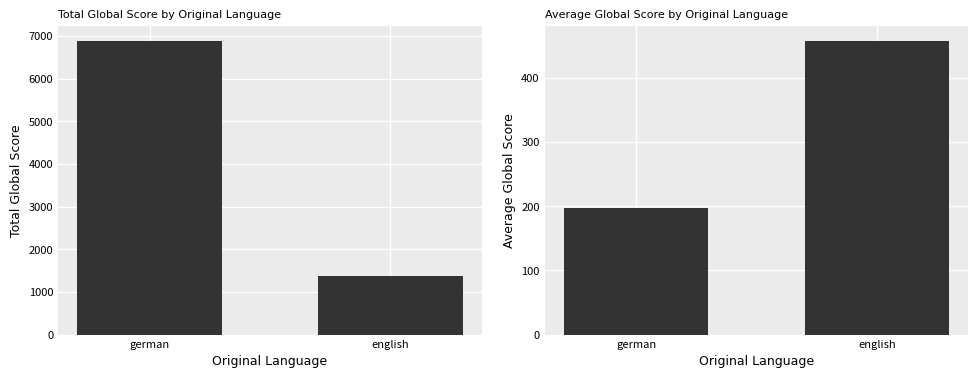

Which series has the widest spread of values?

Total Global Score